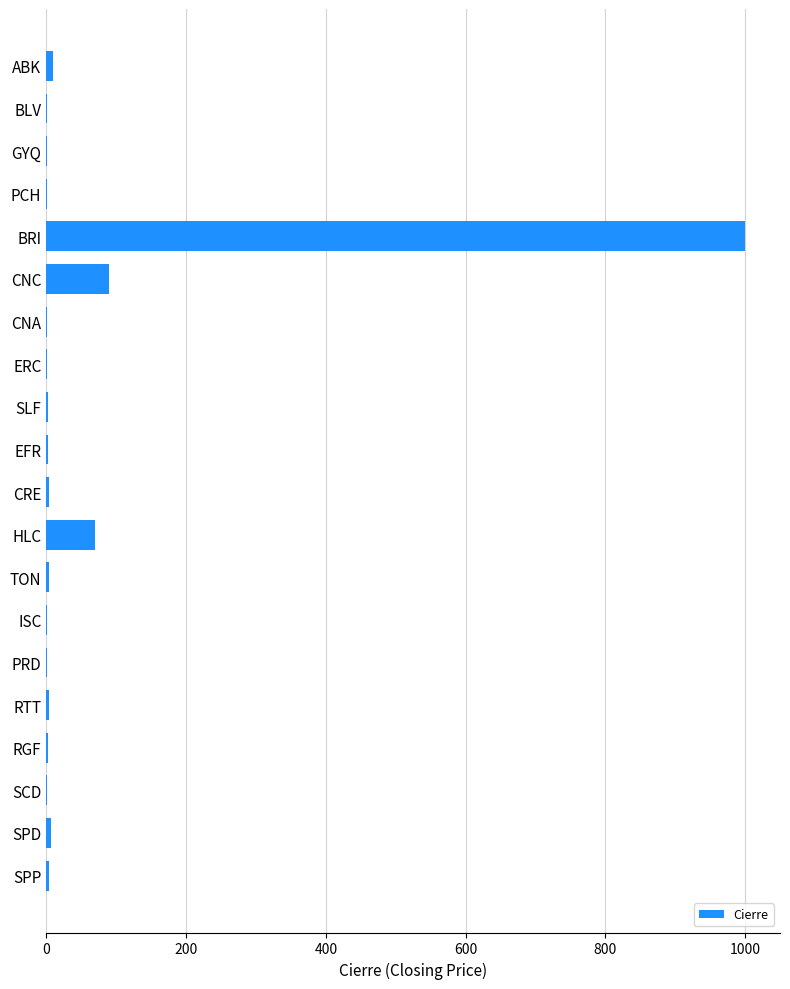

What is the greatest value displayed?

1000.0